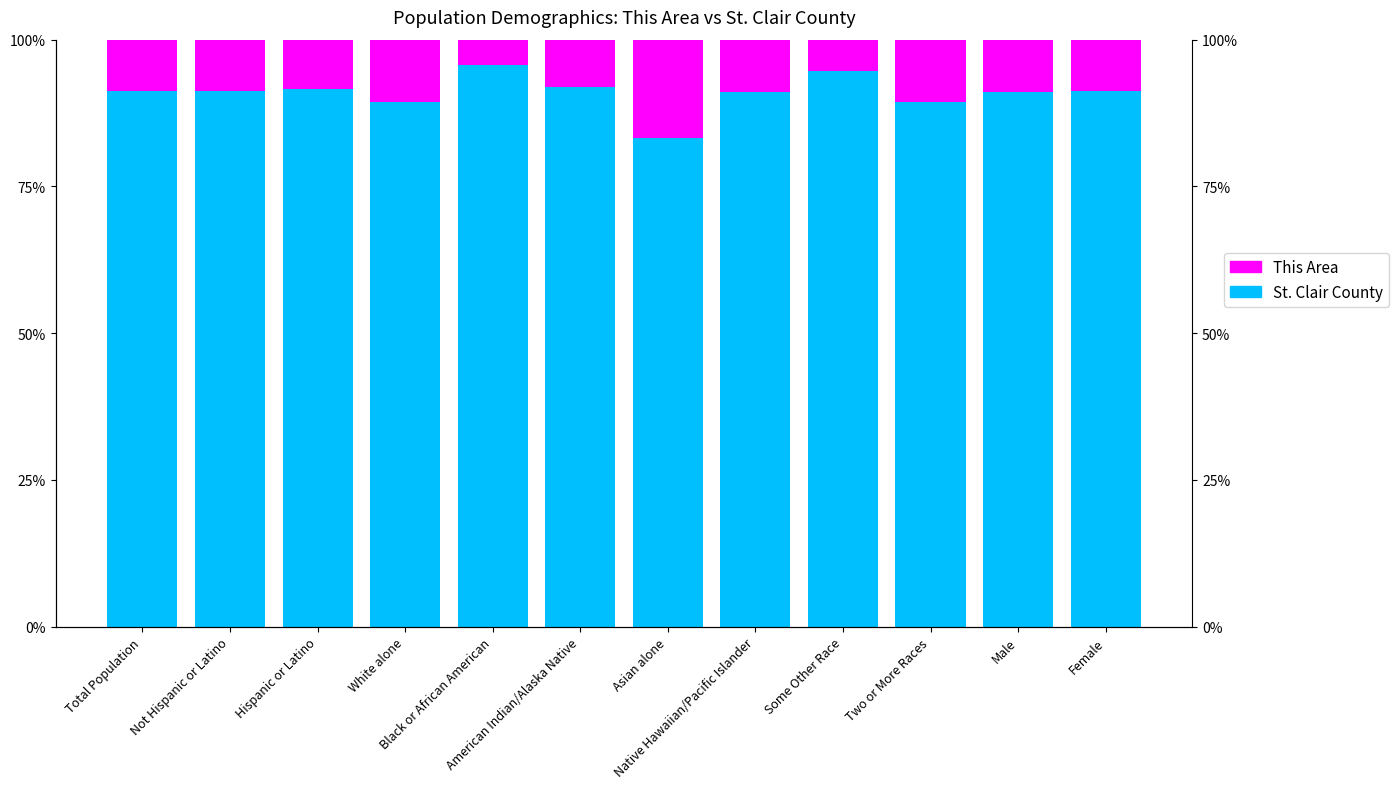

What is the difference between the maximum and minimum values in the St. Clair County series?

12.4